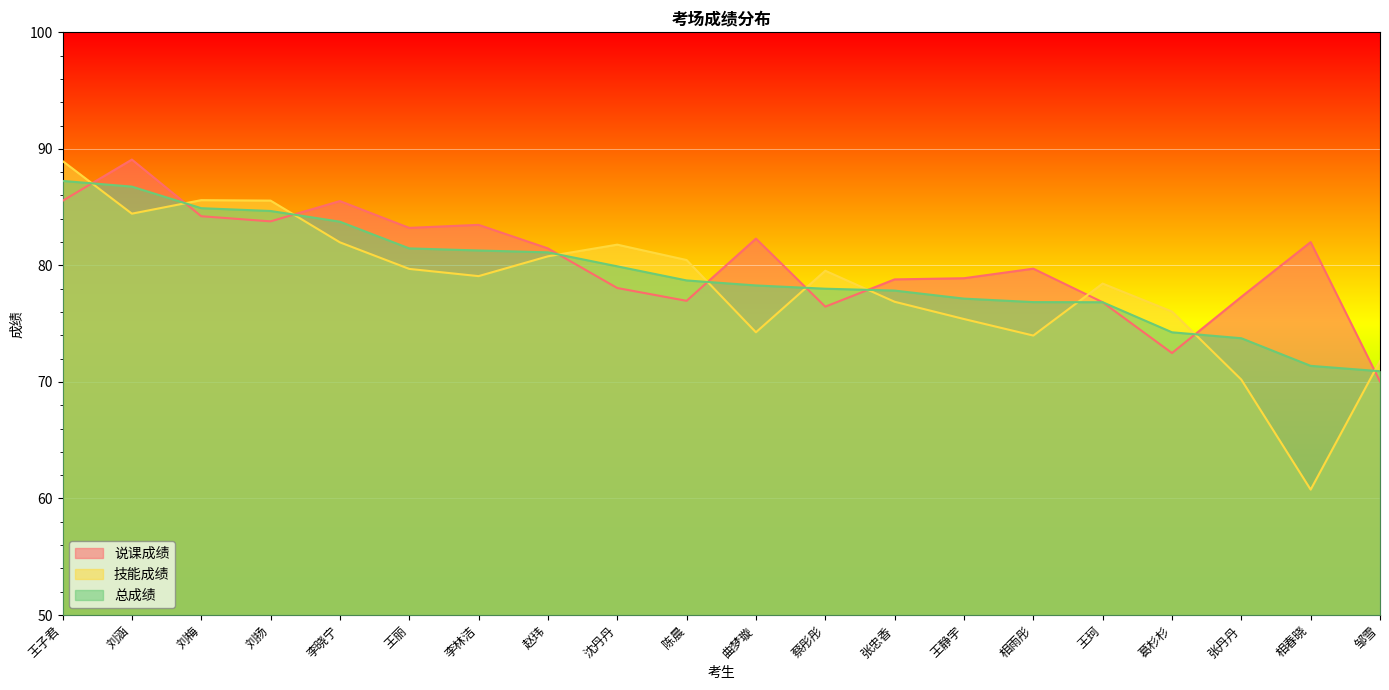

Is the value of 说课成绩 at 相春晓 greater than the value of 技能成绩 at 王子君?

No